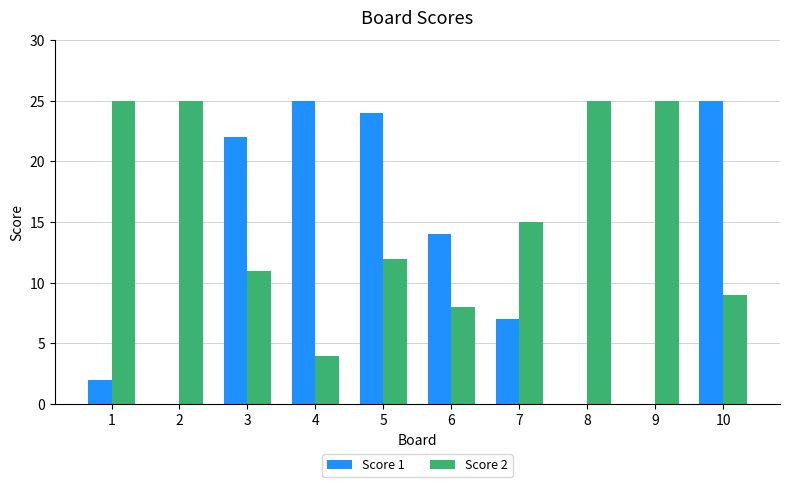

Which series has the largest total across all categories?

Score 2